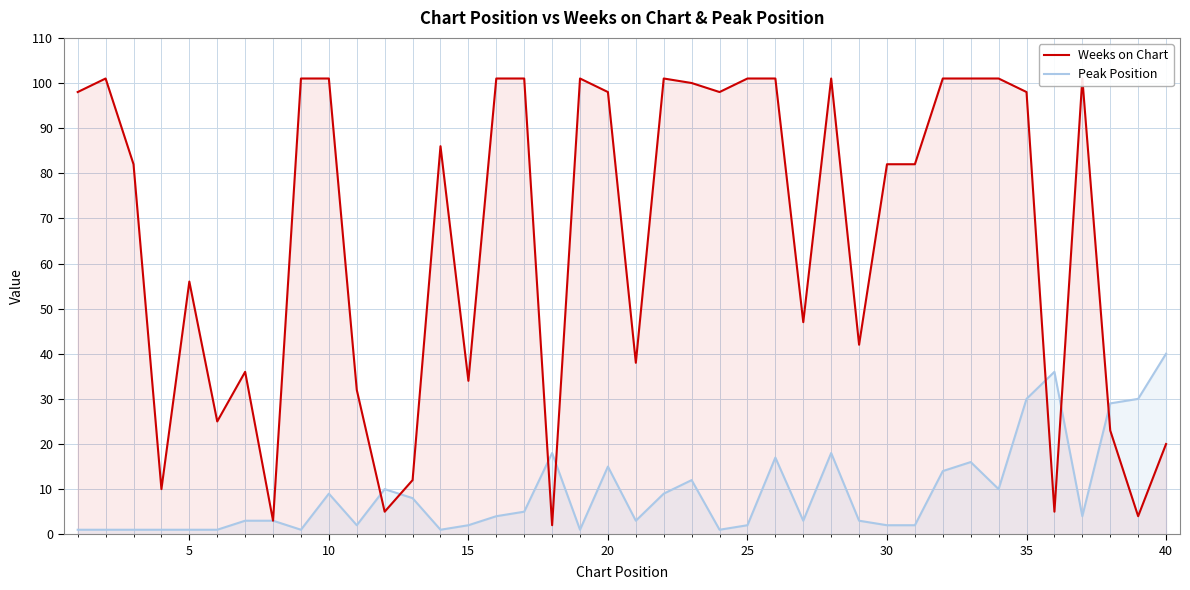

What is the difference between the second highest and second lowest values in the Peak Position series?

35